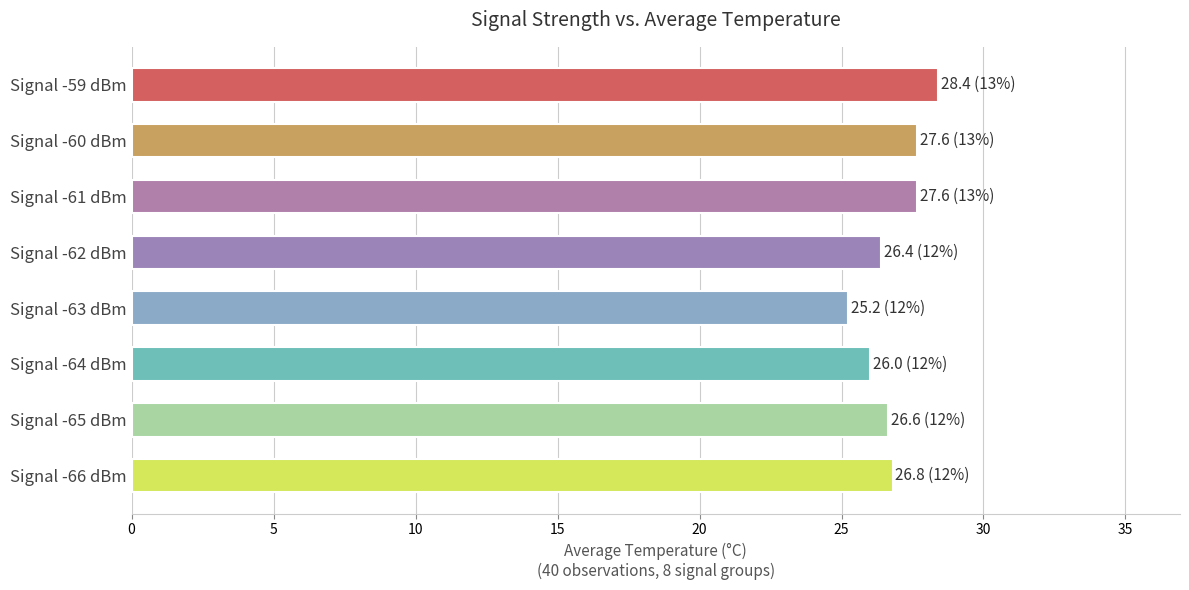

What is the greatest value displayed?

28.4